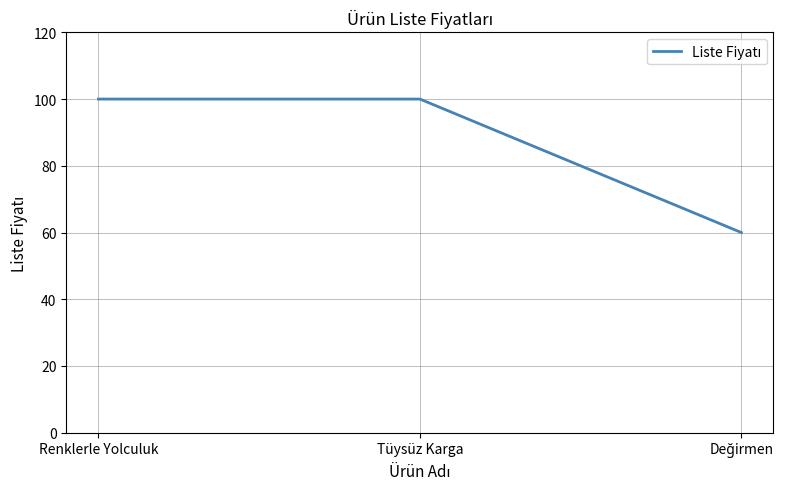

What is the ratio of the value at Renklerle Yolculuk to the value at Tüysüz Karga?

1.0